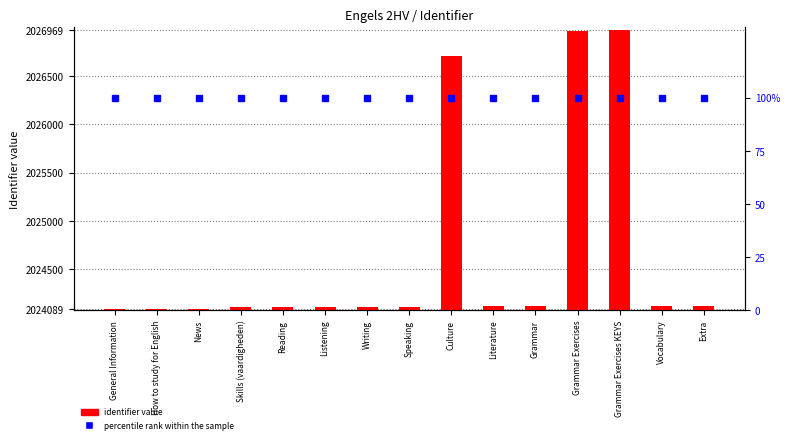

What position from the left is Skills (vaardigheden)?

4